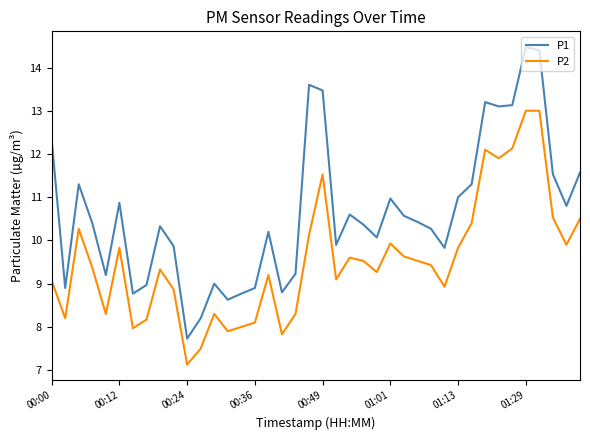

What is the difference between the maximum and second lowest values in the P2 series?

5.5